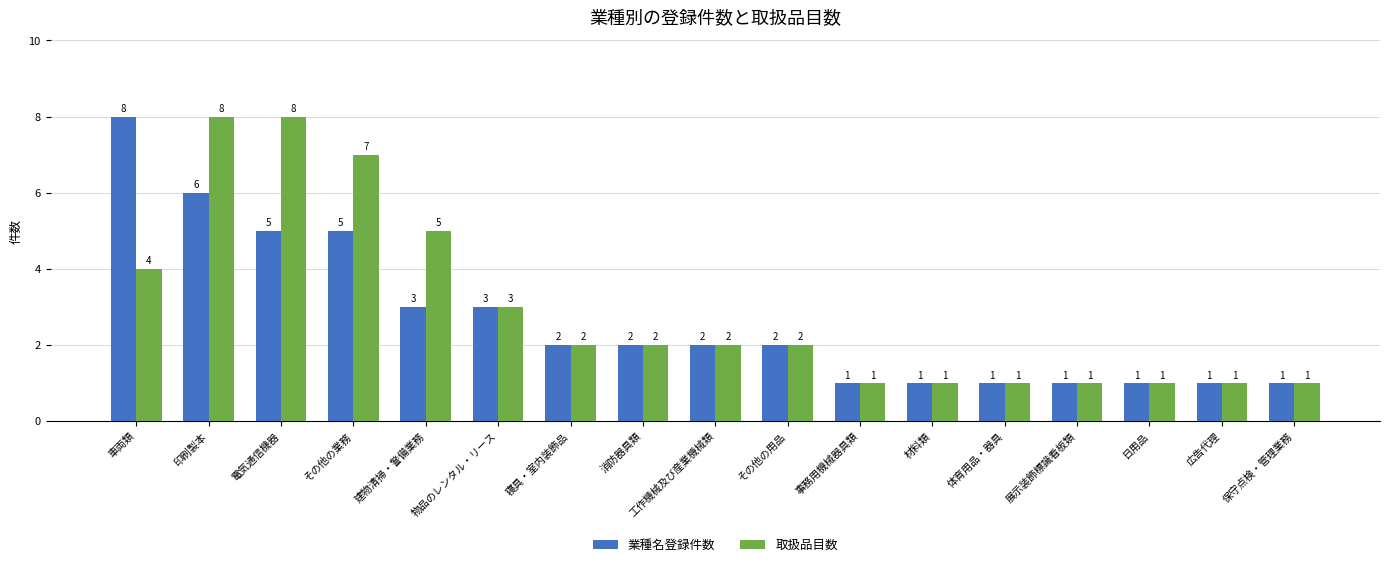

Is the value of 業種名登録件数 at その他の業務 greater than the value of 取扱品目数 at 印刷製本?

No